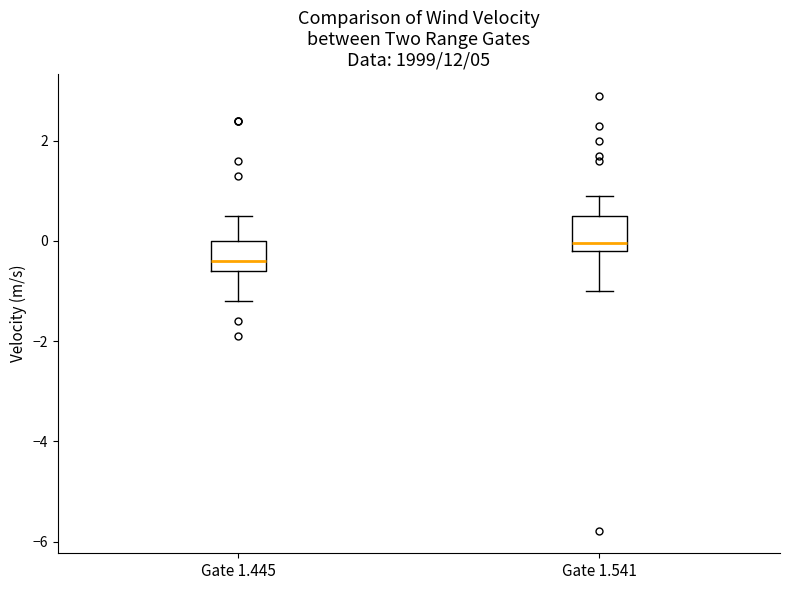

Reading left to right, transcribe this box plot: for each box, give where its median line is, the range the box spans, and where its two whiskers end, as read against the y-axis. The values are not printed on the chart, so give them approximately, as read against the axis.

Gate 1.445: median -0.4, box -0.6 to 0.0, whiskers -1.2 to 0.6
Gate 1.541: median 0.0, box -0.2 to 0.6, whiskers -1.0 to 1.0